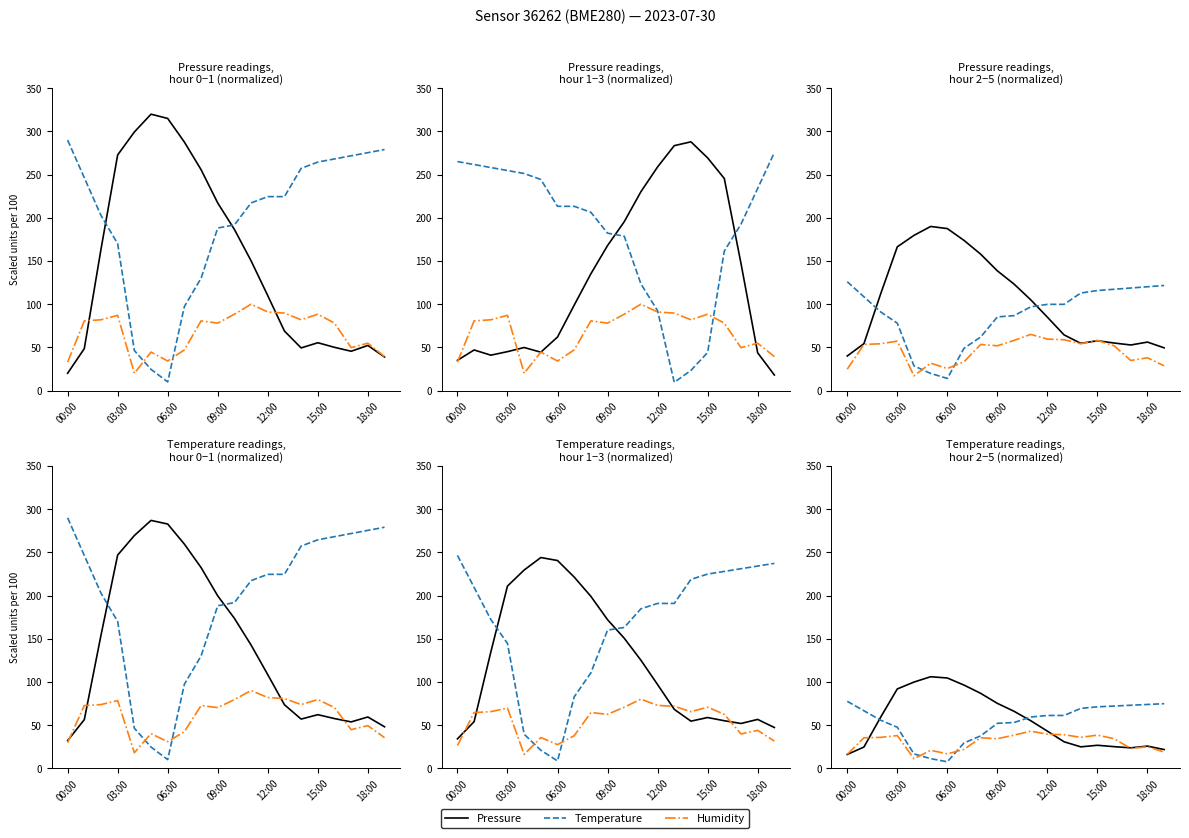

At which label is Humidity closest to 27?

18:00